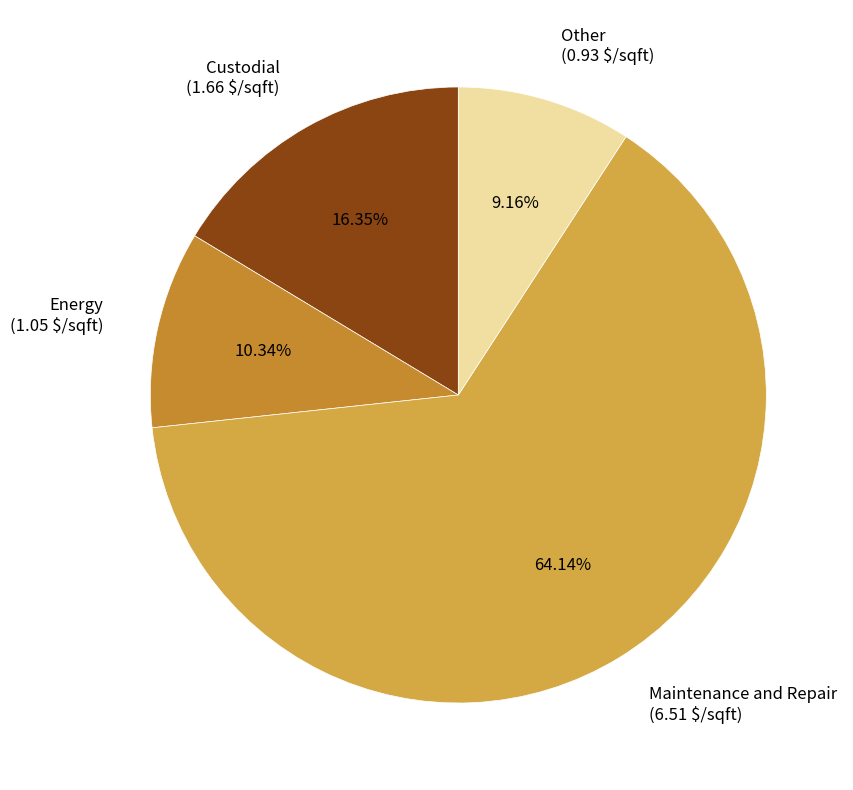

True or false: Custodial accounts for 24% of the total.

False